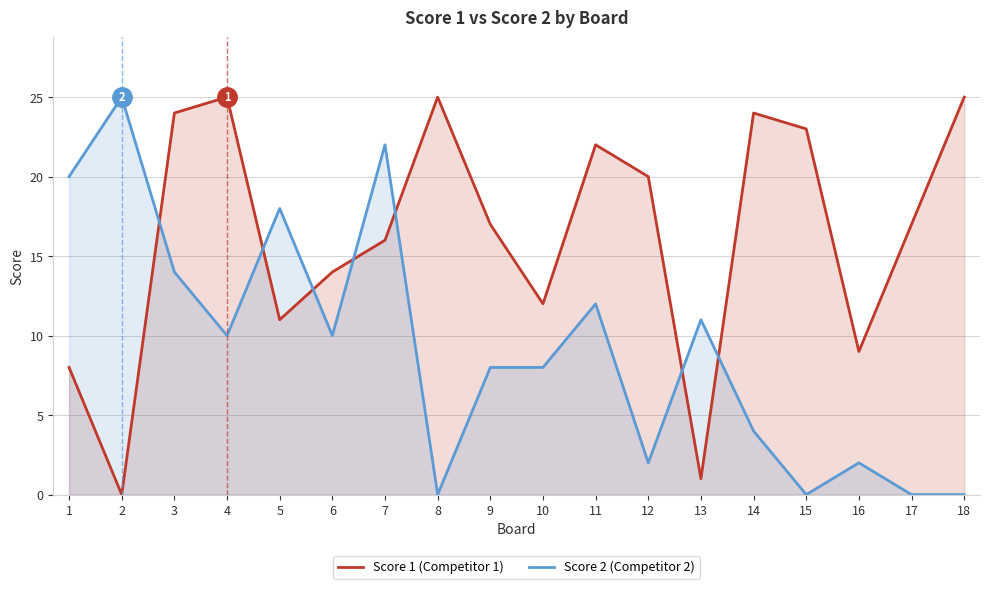

Between 14 and 9, which is larger?

14